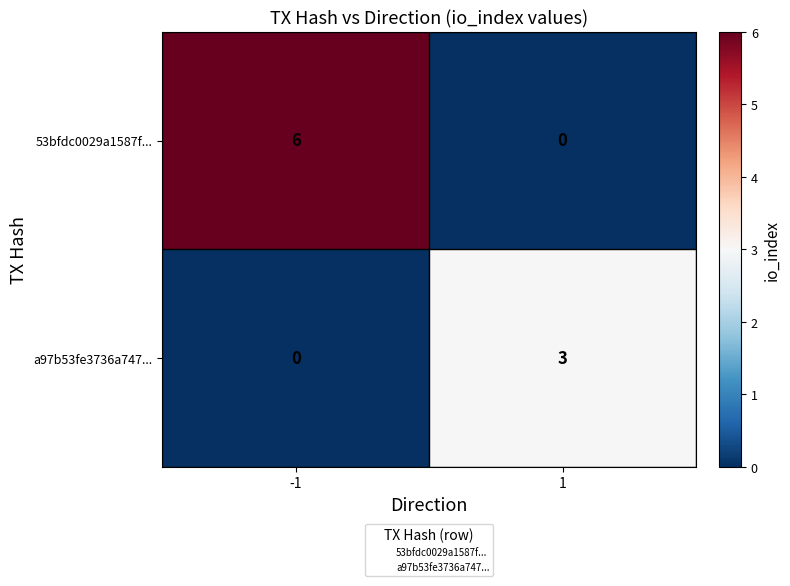

Which category has the highest value across all series?

-1